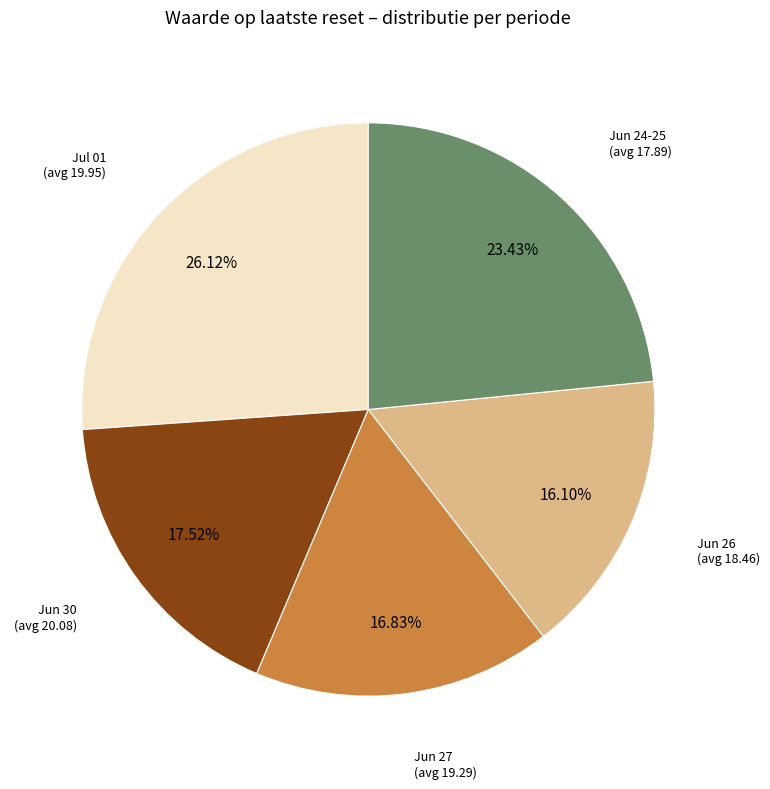

Does any single category account for the majority?

No